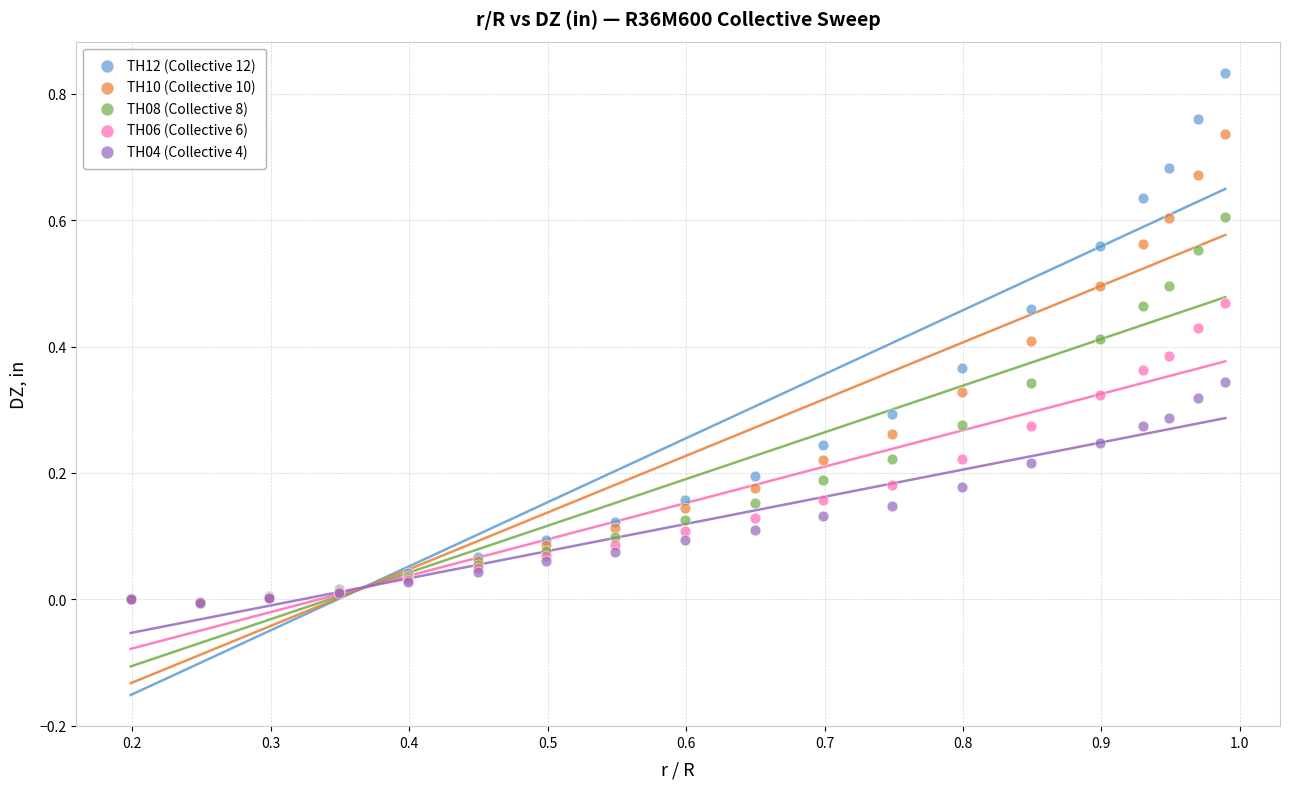

What are all the series names shown in the legend?

TH12 (Collective 12), TH10 (Collective 10), TH08 (Collective 8), TH06 (Collective 6), TH04 (Collective 4)